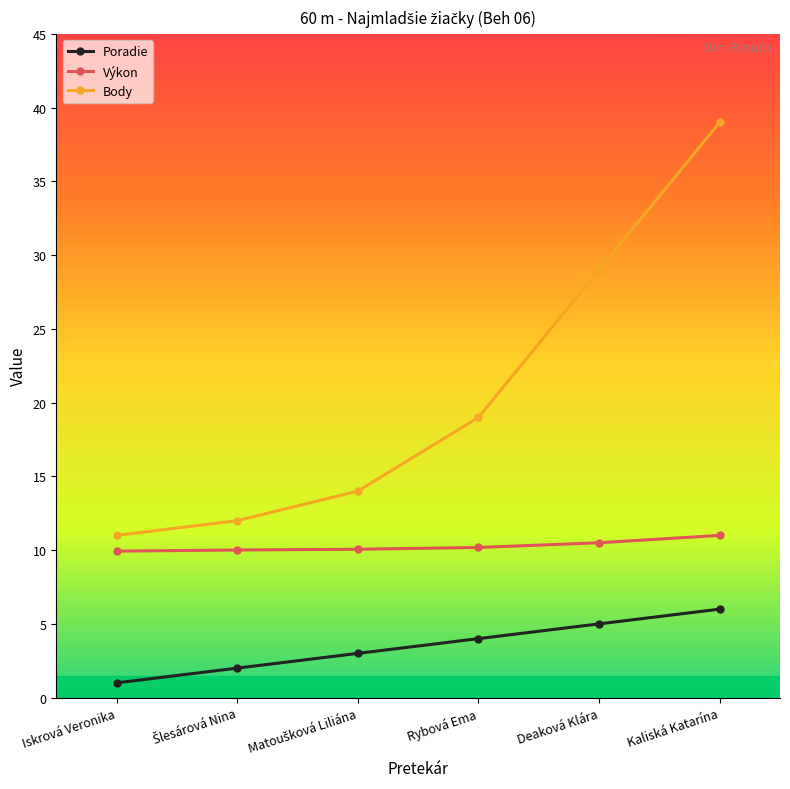

At Iskrová Veronika, list the series in order from largest to smallest.

Body, Výkon, Poradie